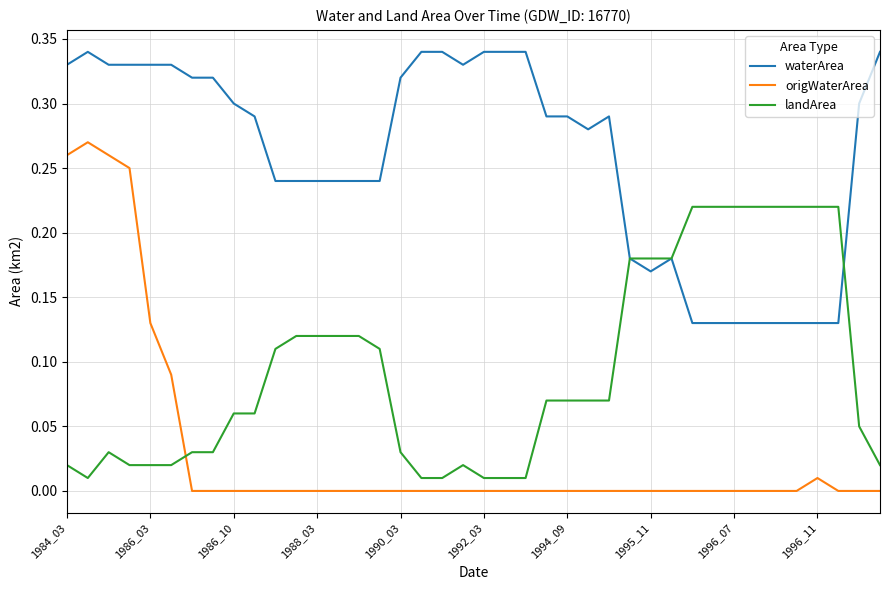

How many intersections are there between landArea and origWaterArea?

1